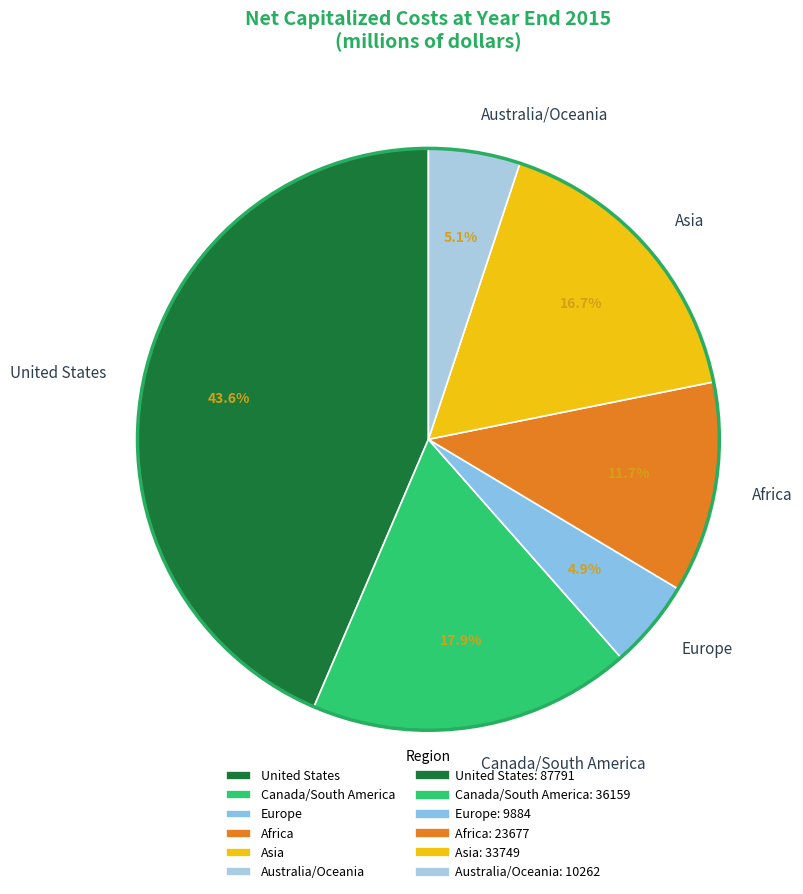

Which category has the biggest portion of the pie?

United States